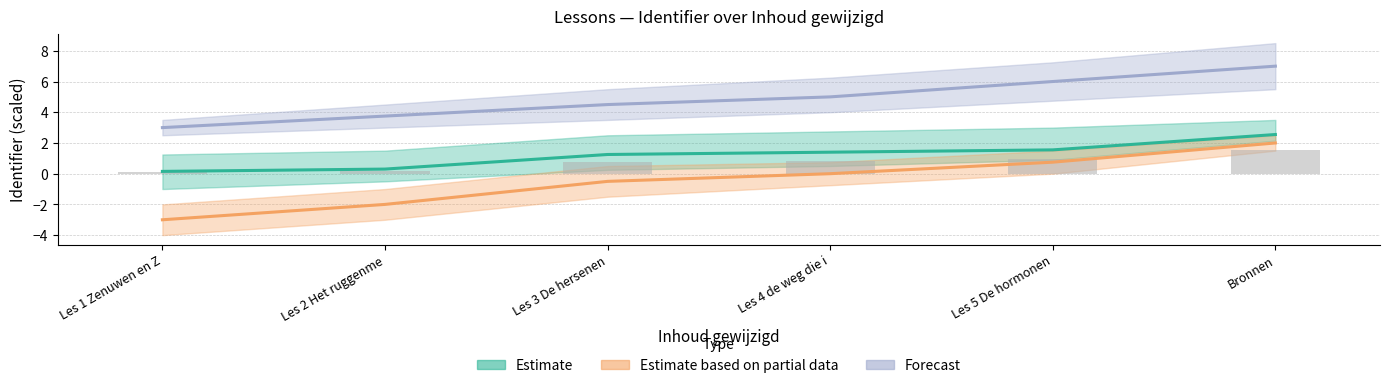

Are the bars horizontal?

No